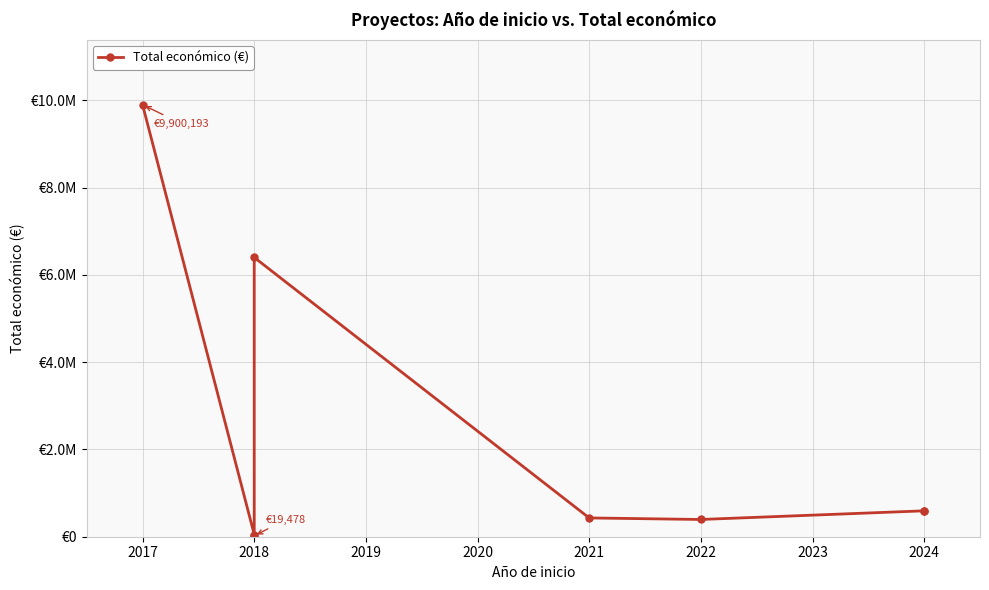

What is the maximum value shown in the chart?

9900193